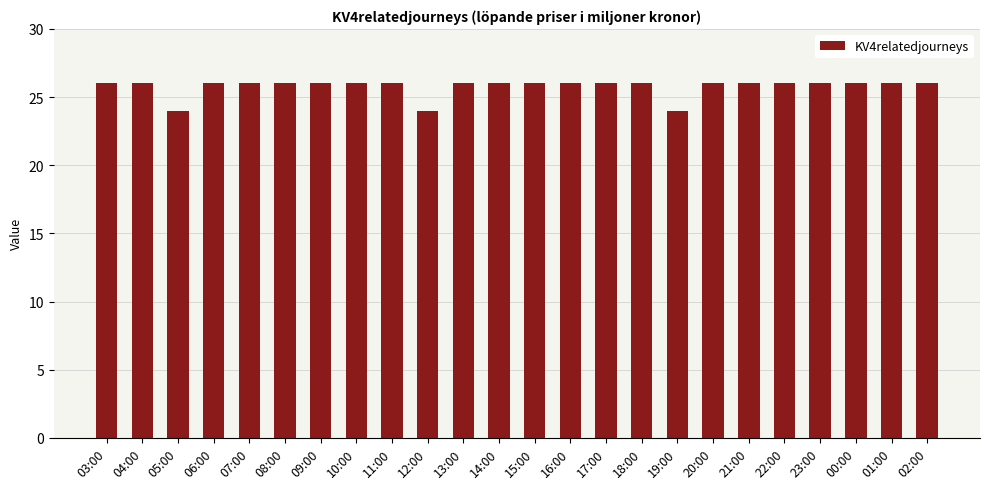

What is the smallest value displayed?

24